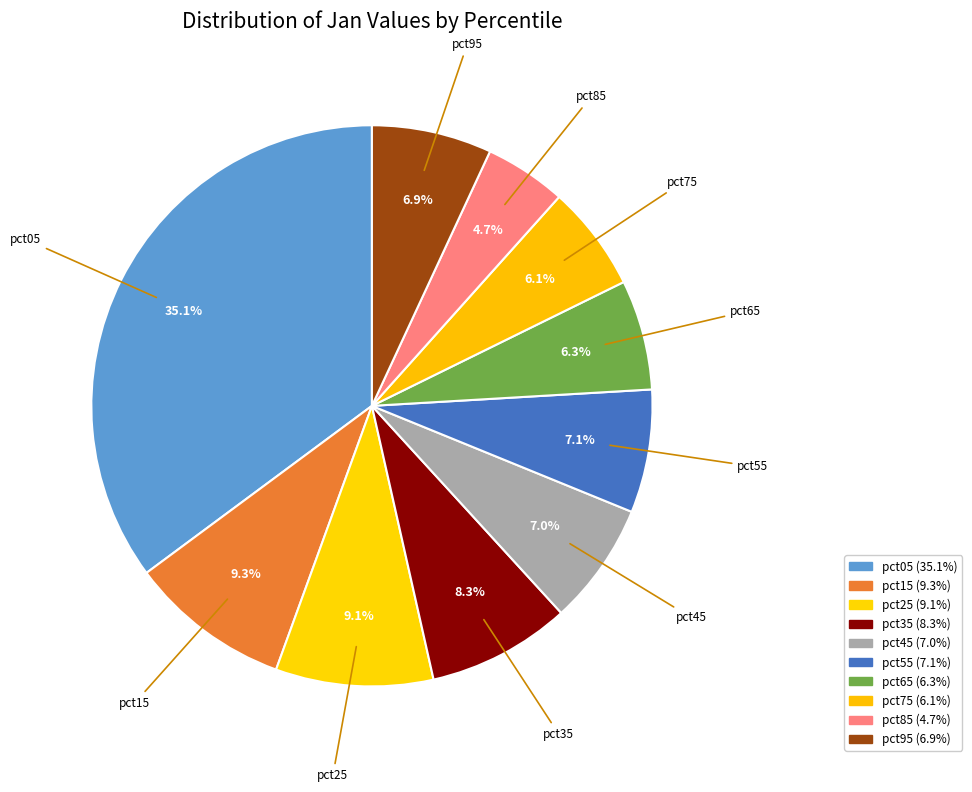

How many segments does this pie chart have?

10